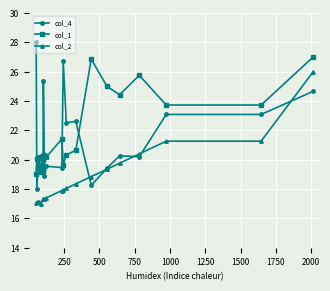

What is the highest value of the col_4 series?

28.0